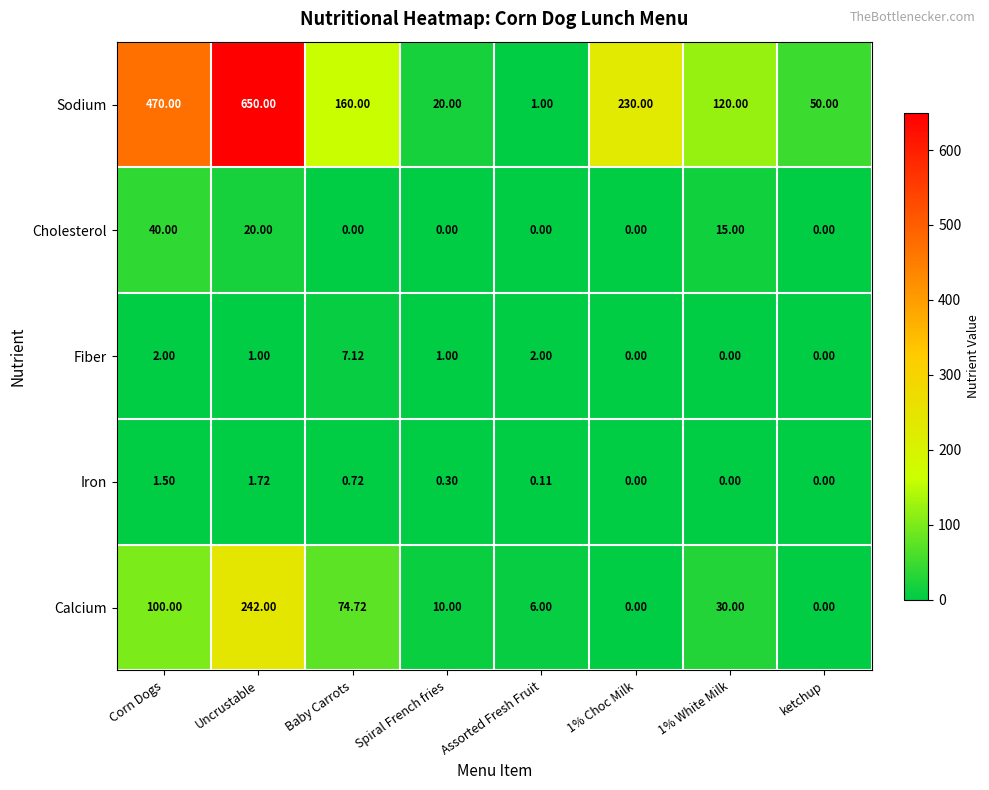

List the series in order of their peak value, highest first.

Sodium, Calcium, Cholesterol, Fiber, Iron